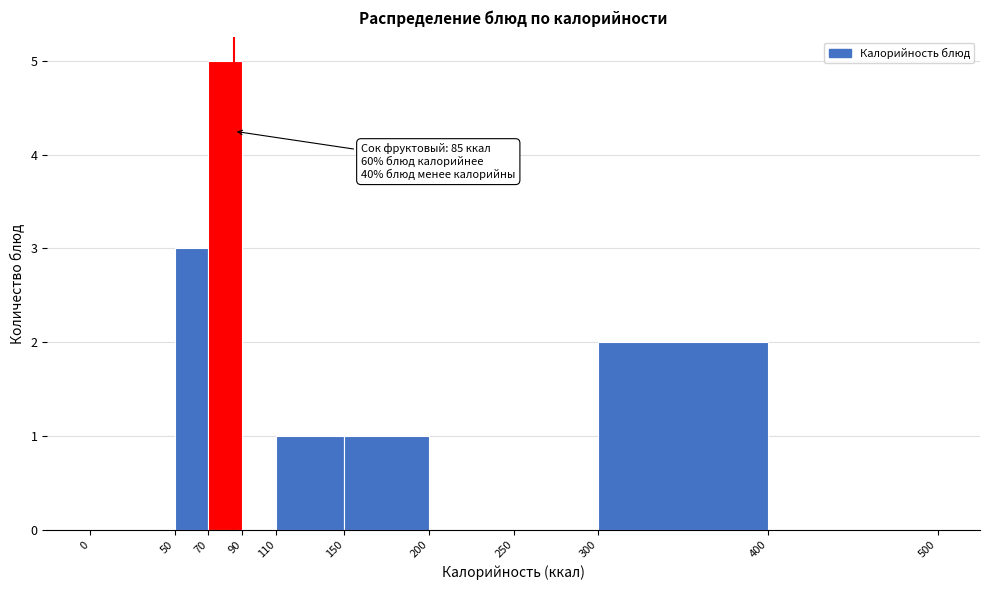

Which range on the x-axis has the tallest bar?

70 to 90